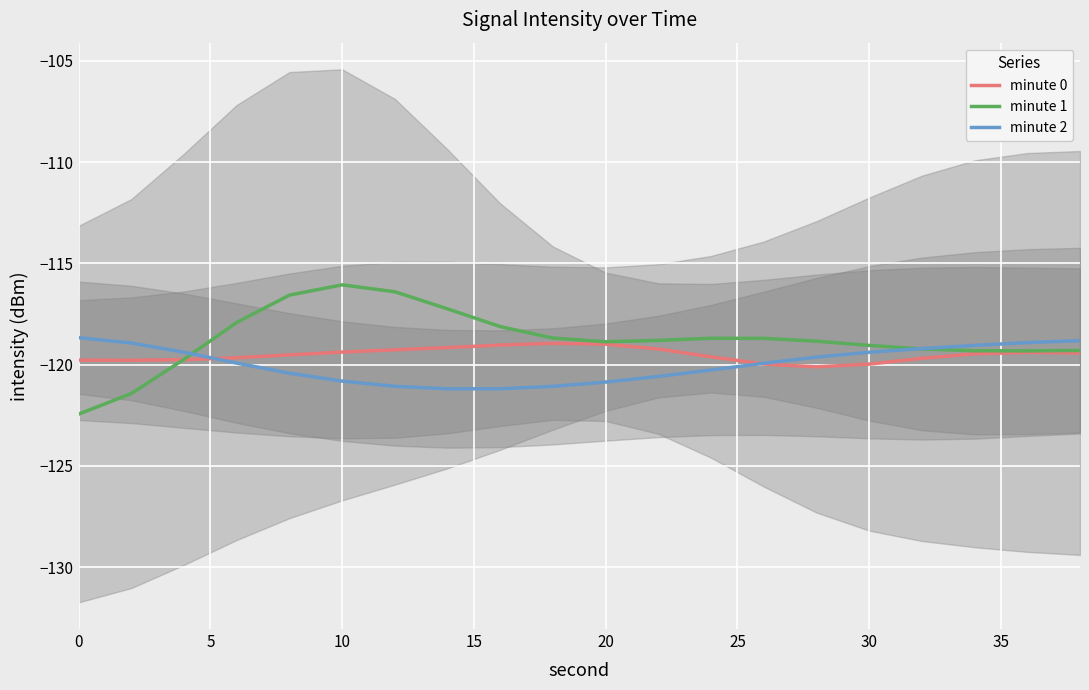

Reading left to right, list all the values displayed in this chart.

minute 0: -119.8	-119.8	-119.8	-119.7	-119.5	-119.4	-119.3	-119.2	-119.0	-118.9	-119.0	-119.2	-119.6	-120.0	-120.1	-120.0	-119.7	-119.5	-119.4	-119.4
minute 1: -122.4	-121.4	-119.7	-117.9	-116.6	-116.1	-116.4	-117.2	-118.1	-118.7	-118.9	-118.8	-118.7	-118.7	-118.8	-119.1	-119.2	-119.3	-119.3	-119.3
minute 2: -118.7	-118.9	-119.4	-119.9	-120.4	-120.8	-121.1	-121.2	-121.2	-121.1	-120.9	-120.6	-120.3	-119.9	-119.6	-119.4	-119.2	-119.1	-118.9	-118.8